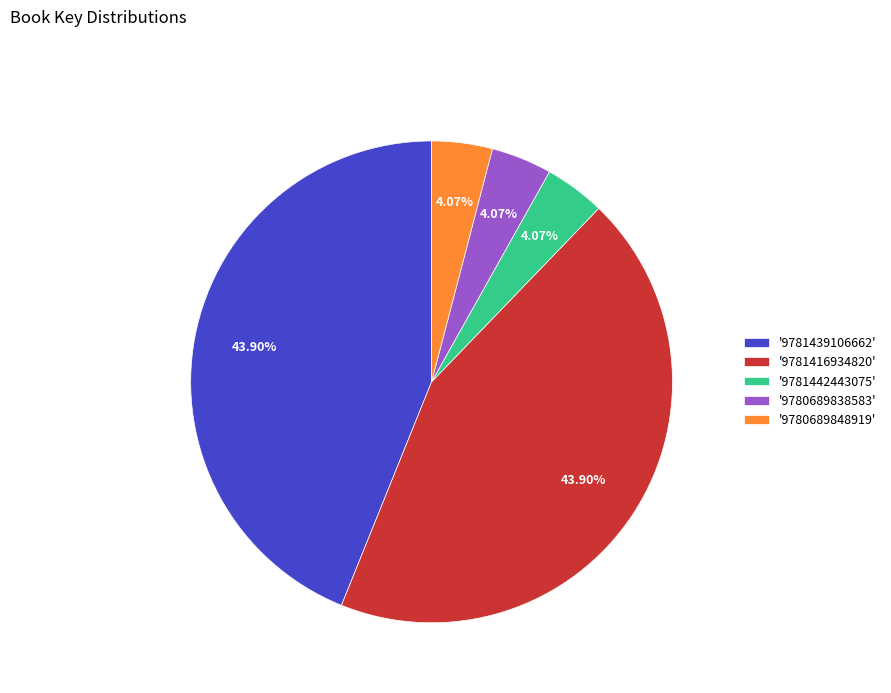

Do '9781439106662' and '9781416934820' together represent more than half of the pie?

Yes